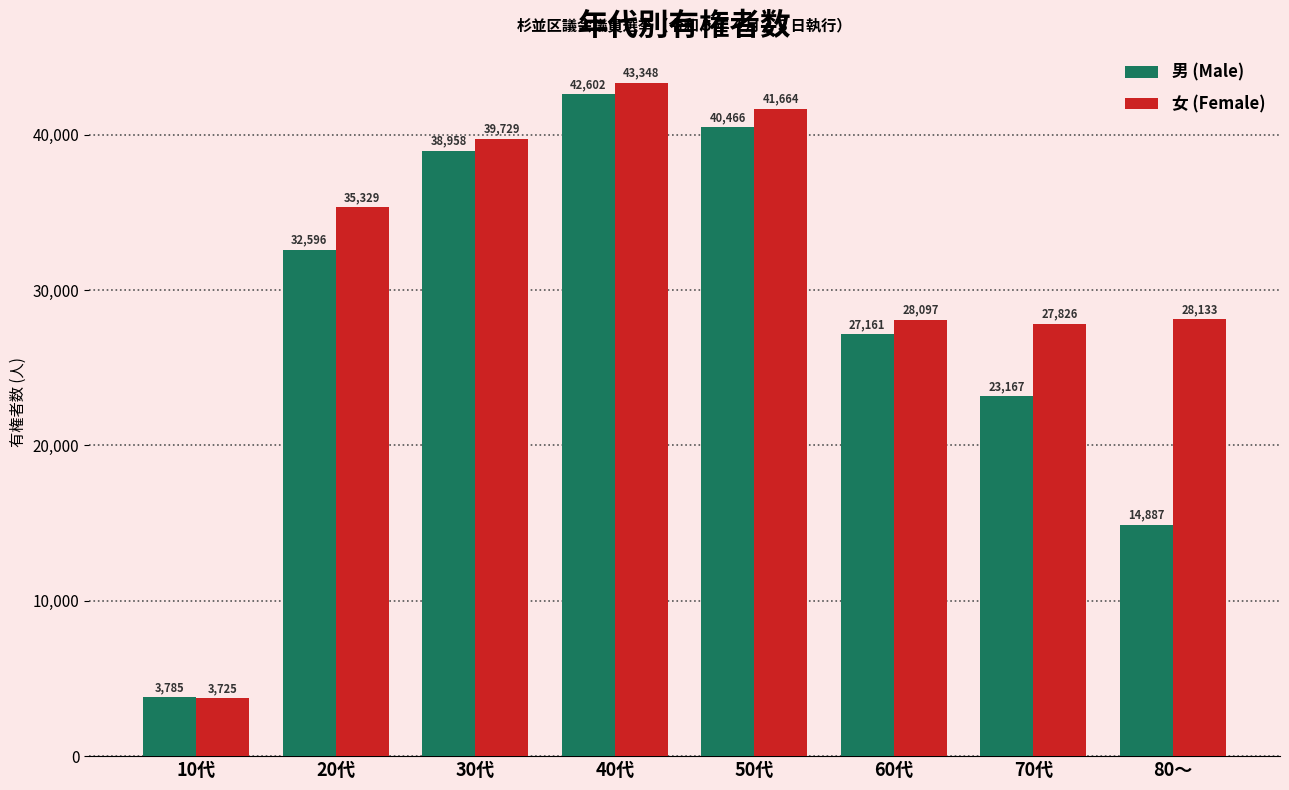

Reading right to left, what are all the values shown in this chart?

男 (Male): 14887	23167	27161	40466	42602	38958	32596	3785
女 (Female): 28133	27826	28097	41664	43348	39729	35329	3725